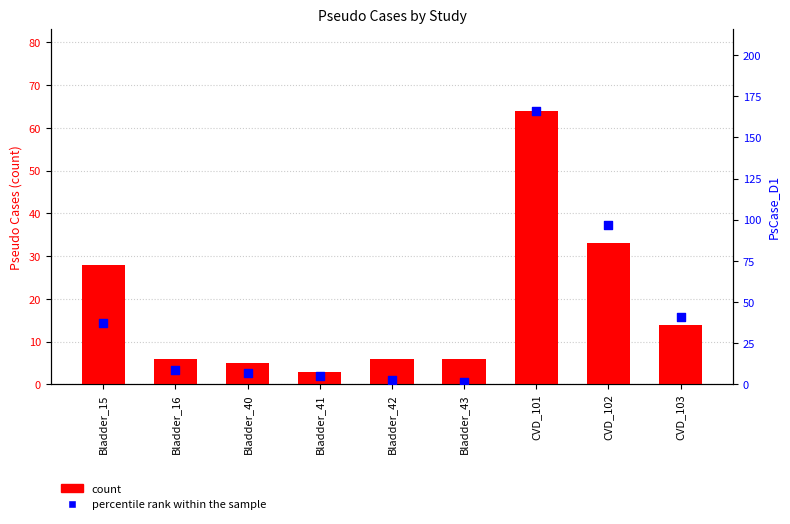

What is the total value across all series at Bladder_41?

8.3